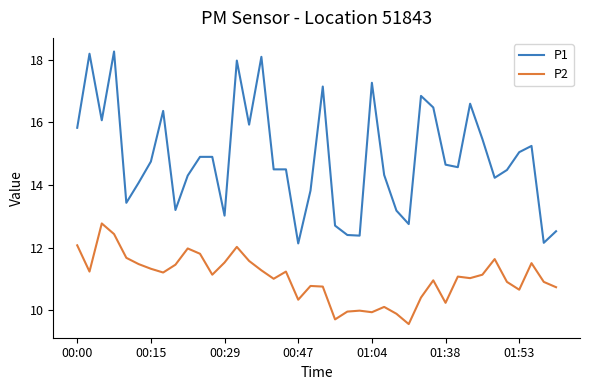

Which series has the largest total across all categories?

P1